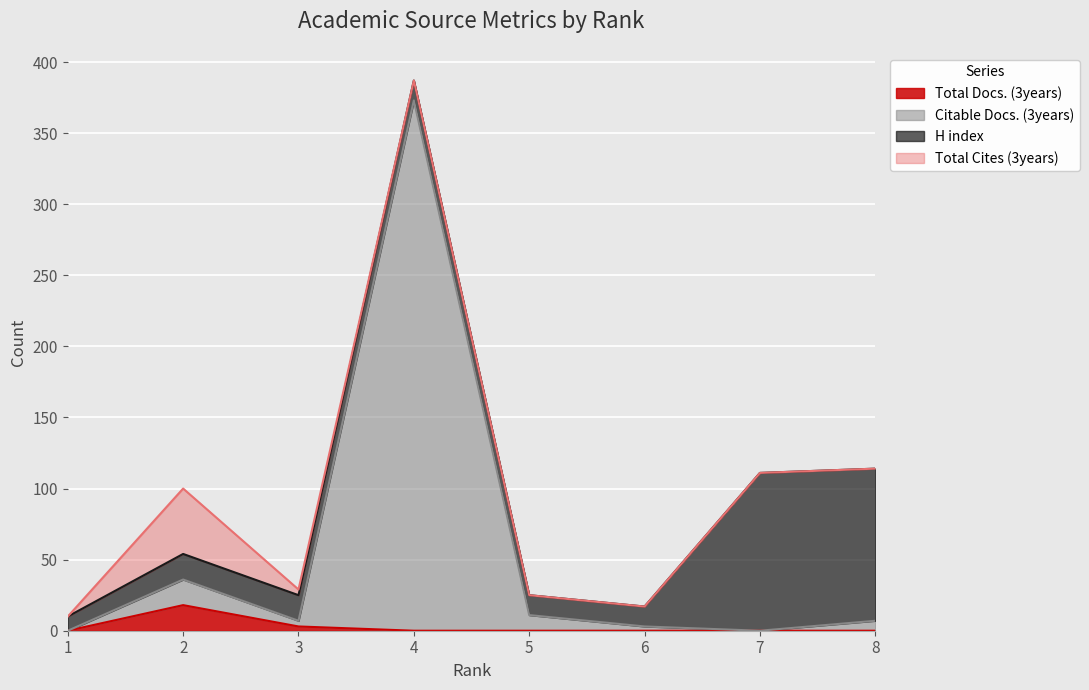

True or false: Citable Docs. (3years) and Total Docs. (3years) intersect in this chart.

False